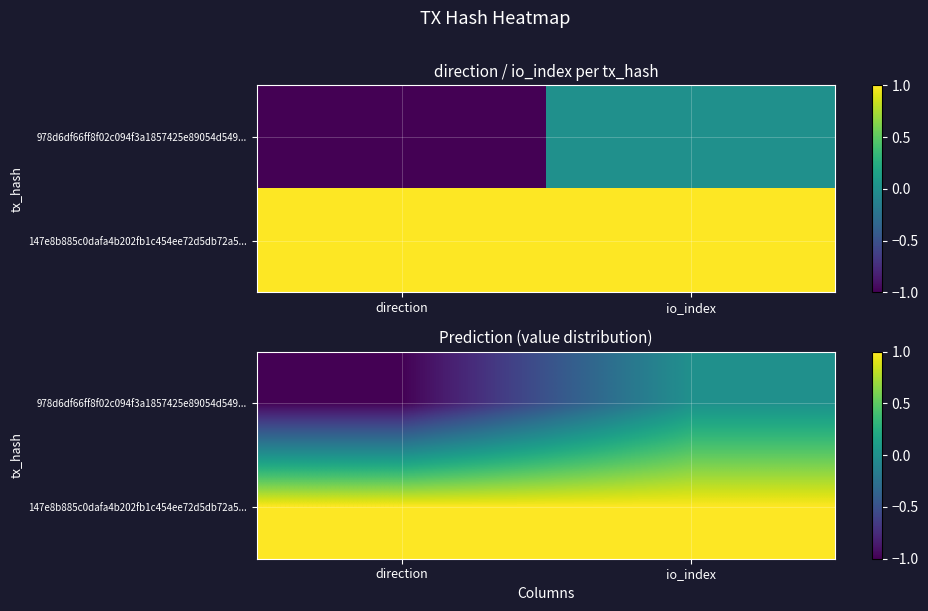

At how many categories does at least one series exceed 0?

2